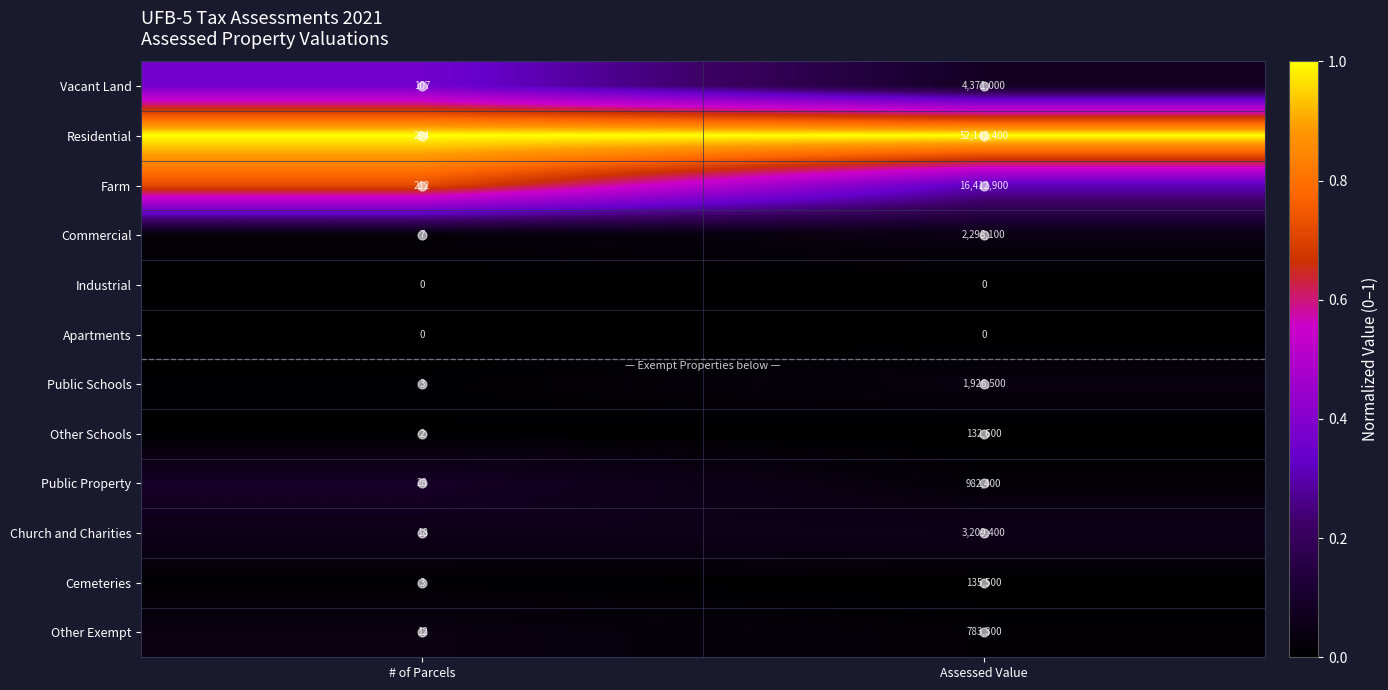

What is the total value across all series at Assessed Value?

82394100